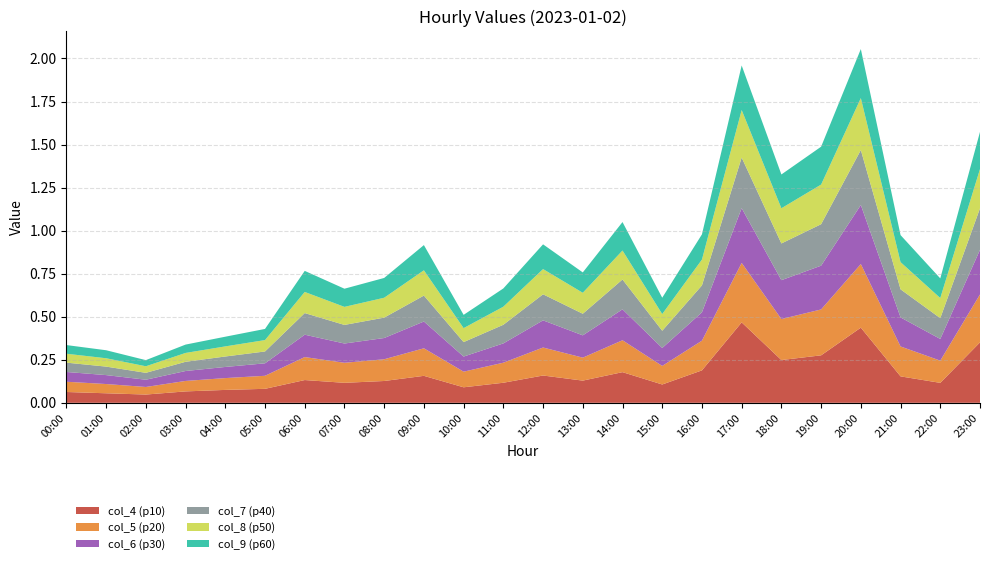

Reading left to right, transcribe all the data shown in this chart.

col_4: 00:00=0.1	01:00=0.1	02:00=0.0	03:00=0.1	04:00=0.1	05:00=0.1	06:00=0.1	07:00=0.1	08:00=0.1	09:00=0.2	10:00=0.1	11:00=0.1	12:00=0.2	13:00=0.1	14:00=0.2	15:00=0.1	16:00=0.2	17:00=0.5	18:00=0.2	19:00=0.3	20:00=0.4	21:00=0.2	22:00=0.1	23:00=0.4
col_5: 00:00=0.1	01:00=0.1	02:00=0.0	03:00=0.1	04:00=0.1	05:00=0.1	06:00=0.1	07:00=0.1	08:00=0.1	09:00=0.2	10:00=0.1	11:00=0.1	12:00=0.2	13:00=0.1	14:00=0.2	15:00=0.1	16:00=0.2	17:00=0.3	18:00=0.2	19:00=0.3	20:00=0.4	21:00=0.2	22:00=0.1	23:00=0.3
col_6: 00:00=0.1	01:00=0.1	02:00=0.0	03:00=0.1	04:00=0.1	05:00=0.1	06:00=0.1	07:00=0.1	08:00=0.1	09:00=0.2	10:00=0.1	11:00=0.1	12:00=0.2	13:00=0.1	14:00=0.2	15:00=0.1	16:00=0.2	17:00=0.3	18:00=0.2	19:00=0.3	20:00=0.3	21:00=0.2	22:00=0.1	23:00=0.3
col_7: 00:00=0.1	01:00=0.0	02:00=0.0	03:00=0.1	04:00=0.1	05:00=0.1	06:00=0.1	07:00=0.1	08:00=0.1	09:00=0.2	10:00=0.1	11:00=0.1	12:00=0.2	13:00=0.1	14:00=0.2	15:00=0.1	16:00=0.2	17:00=0.3	18:00=0.2	19:00=0.2	20:00=0.3	21:00=0.2	22:00=0.1	23:00=0.2
col_8: 00:00=0.1	01:00=0.0	02:00=0.0	03:00=0.1	04:00=0.1	05:00=0.1	06:00=0.1	07:00=0.1	08:00=0.1	09:00=0.1	10:00=0.1	11:00=0.1	12:00=0.1	13:00=0.1	14:00=0.2	15:00=0.1	16:00=0.2	17:00=0.3	18:00=0.2	19:00=0.2	20:00=0.3	21:00=0.2	22:00=0.1	23:00=0.2
col_9: 00:00=0.1	01:00=0.0	02:00=0.0	03:00=0.0	04:00=0.1	05:00=0.1	06:00=0.1	07:00=0.1	08:00=0.1	09:00=0.1	10:00=0.1	11:00=0.1	12:00=0.1	13:00=0.1	14:00=0.2	15:00=0.1	16:00=0.1	17:00=0.3	18:00=0.2	19:00=0.2	20:00=0.3	21:00=0.2	22:00=0.1	23:00=0.2